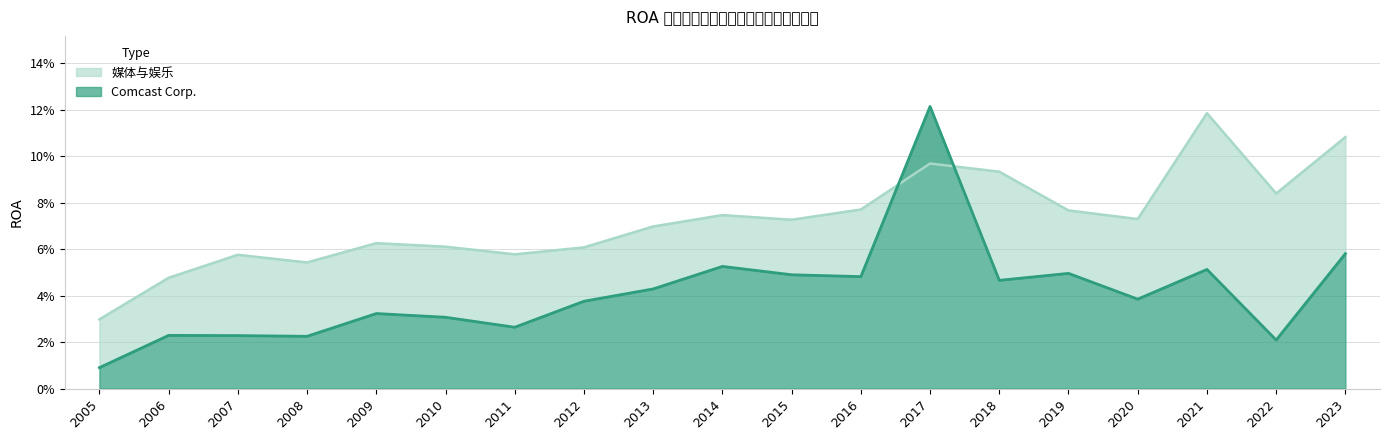

List the series in order of their peak value, highest first.

Comcast Corp., 媒体与娱乐